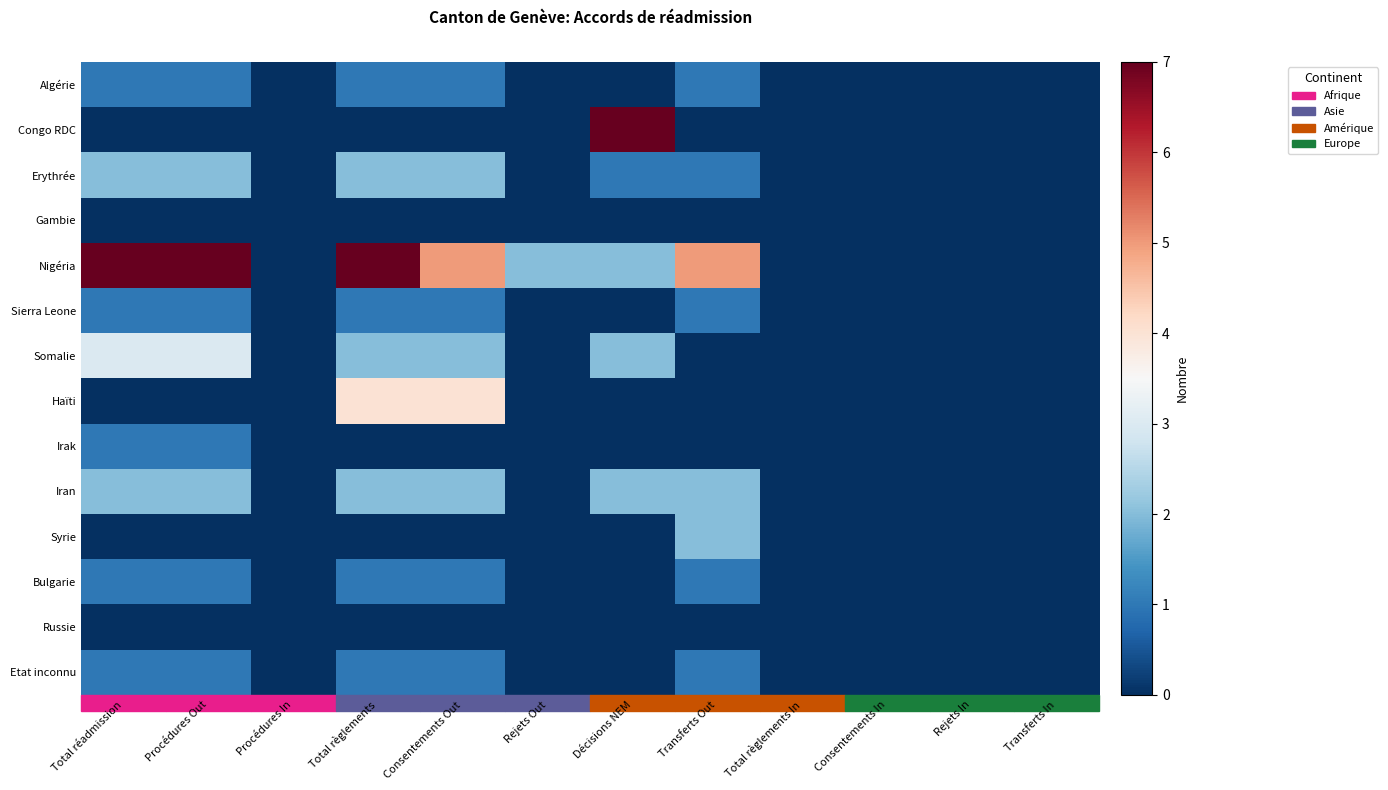

Reading left to right, extract all data points from this chart.

Algérie: Total réadmission=1	Procédures Out=1	Procédures In=0	Total règlements=1	Consentements Out=1	Rejets Out=0	Décisions NEM=0	Transferts Out=1	Total règlements In=0	Consentements In=0	Rejets In=0	Transferts In=0
Congo RDC: Total réadmission=0	Procédures Out=0	Procédures In=0	Total règlements=0	Consentements Out=0	Rejets Out=0	Décisions NEM=7	Transferts Out=0	Total règlements In=0	Consentements In=0	Rejets In=0	Transferts In=0
Erythrée: Total réadmission=2	Procédures Out=2	Procédures In=0	Total règlements=2	Consentements Out=2	Rejets Out=0	Décisions NEM=1	Transferts Out=1	Total règlements In=0	Consentements In=0	Rejets In=0	Transferts In=0
Gambie: Total réadmission=0	Procédures Out=0	Procédures In=0	Total règlements=0	Consentements Out=0	Rejets Out=0	Décisions NEM=0	Transferts Out=0	Total règlements In=0	Consentements In=0	Rejets In=0	Transferts In=0
Nigéria: Total réadmission=7	Procédures Out=7	Procédures In=0	Total règlements=7	Consentements Out=5	Rejets Out=2	Décisions NEM=2	Transferts Out=5	Total règlements In=0	Consentements In=0	Rejets In=0	Transferts In=0
Sierra Leone: Total réadmission=1	Procédures Out=1	Procédures In=0	Total règlements=1	Consentements Out=1	Rejets Out=0	Décisions NEM=0	Transferts Out=1	Total règlements In=0	Consentements In=0	Rejets In=0	Transferts In=0
Somalie: Total réadmission=3	Procédures Out=3	Procédures In=0	Total règlements=2	Consentements Out=2	Rejets Out=0	Décisions NEM=2	Transferts Out=0	Total règlements In=0	Consentements In=0	Rejets In=0	Transferts In=0
Haïti: Total réadmission=0	Procédures Out=0	Procédures In=0	Total règlements=4	Consentements Out=4	Rejets Out=0	Décisions NEM=0	Transferts Out=0	Total règlements In=0	Consentements In=0	Rejets In=0	Transferts In=0
Irak: Total réadmission=1	Procédures Out=1	Procédures In=0	Total règlements=0	Consentements Out=0	Rejets Out=0	Décisions NEM=0	Transferts Out=0	Total règlements In=0	Consentements In=0	Rejets In=0	Transferts In=0
Iran: Total réadmission=2	Procédures Out=2	Procédures In=0	Total règlements=2	Consentements Out=2	Rejets Out=0	Décisions NEM=2	Transferts Out=2	Total règlements In=0	Consentements In=0	Rejets In=0	Transferts In=0
Syrie: Total réadmission=0	Procédures Out=0	Procédures In=0	Total règlements=0	Consentements Out=0	Rejets Out=0	Décisions NEM=0	Transferts Out=2	Total règlements In=0	Consentements In=0	Rejets In=0	Transferts In=0
Bulgarie: Total réadmission=1	Procédures Out=1	Procédures In=0	Total règlements=1	Consentements Out=1	Rejets Out=0	Décisions NEM=0	Transferts Out=1	Total règlements In=0	Consentements In=0	Rejets In=0	Transferts In=0
Russie: Total réadmission=0	Procédures Out=0	Procédures In=0	Total règlements=0	Consentements Out=0	Rejets Out=0	Décisions NEM=0	Transferts Out=0	Total règlements In=0	Consentements In=0	Rejets In=0	Transferts In=0
Etat inconnu: Total réadmission=1	Procédures Out=1	Procédures In=0	Total règlements=1	Consentements Out=1	Rejets Out=0	Décisions NEM=0	Transferts Out=1	Total règlements In=0	Consentements In=0	Rejets In=0	Transferts In=0